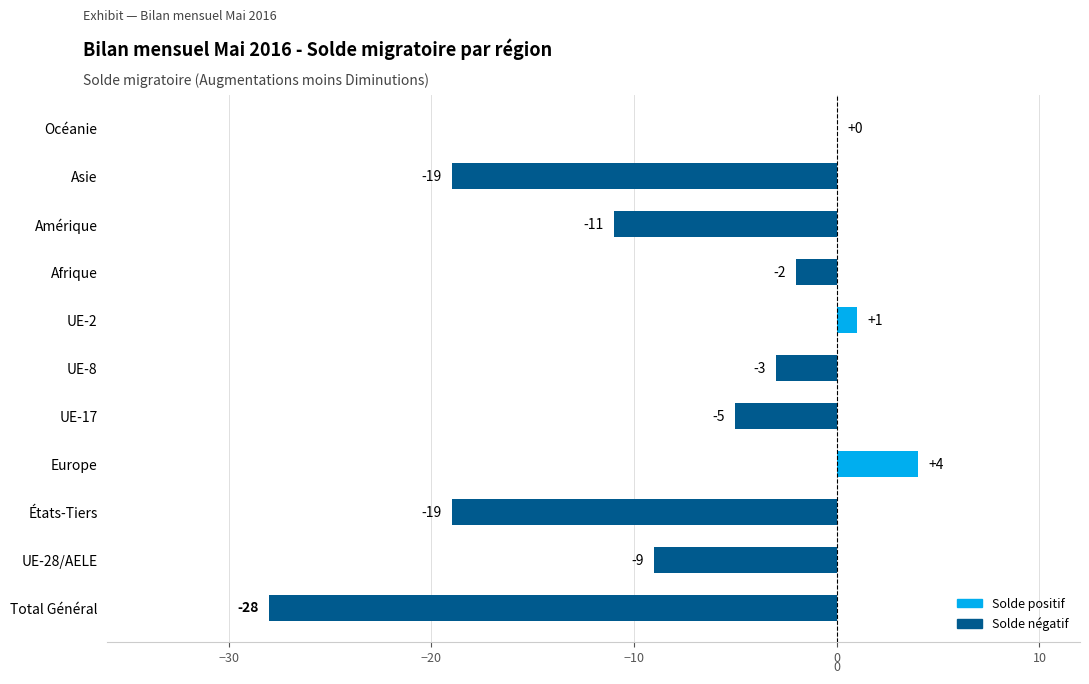

What is the sum of the values at UE-28/AELE and UE-8?

-12